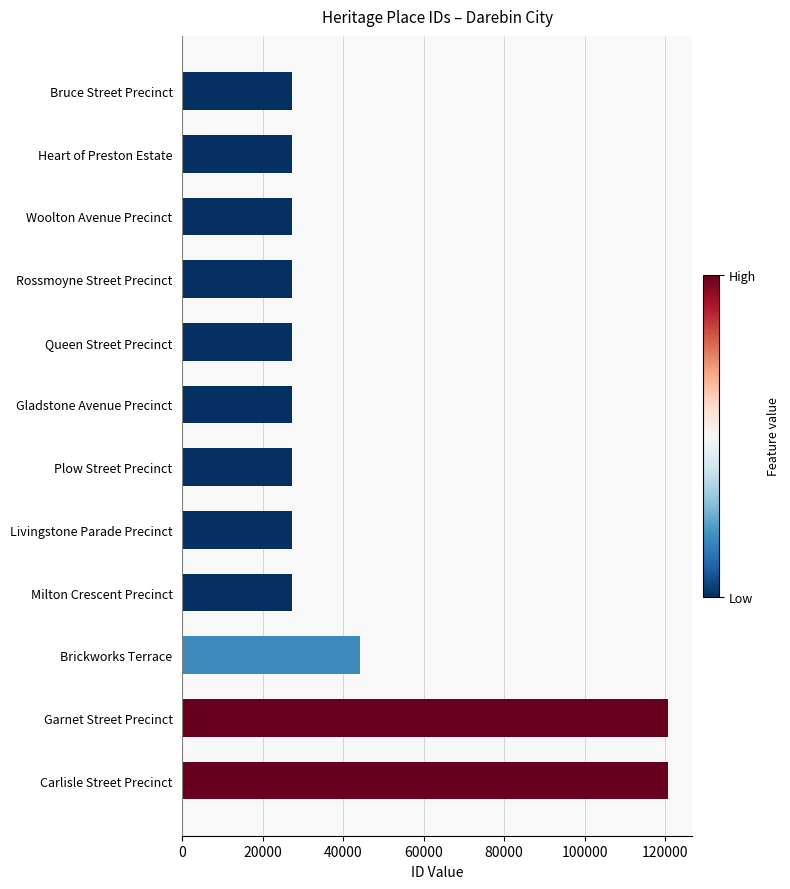

How many values are below 27361?

6